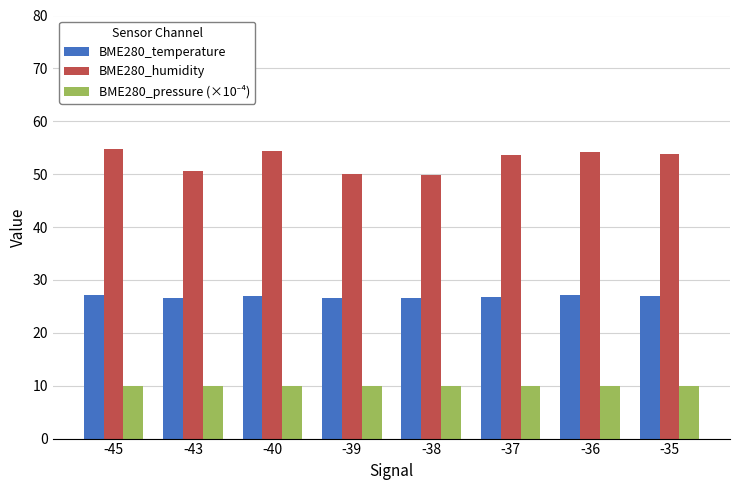

What is the maximum value shown in the chart?

54.7